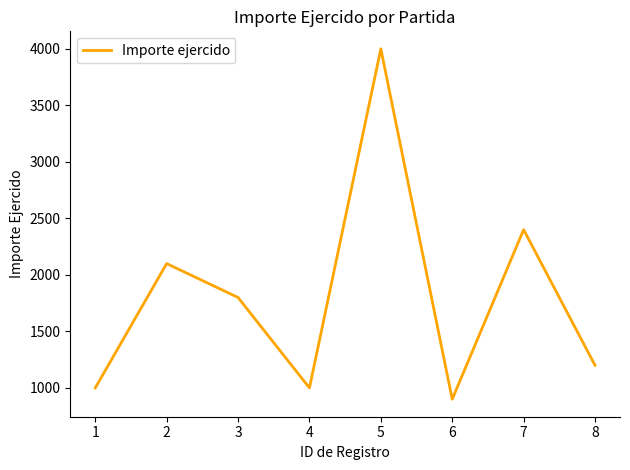

What is the difference between the values at 8 and 1?

200